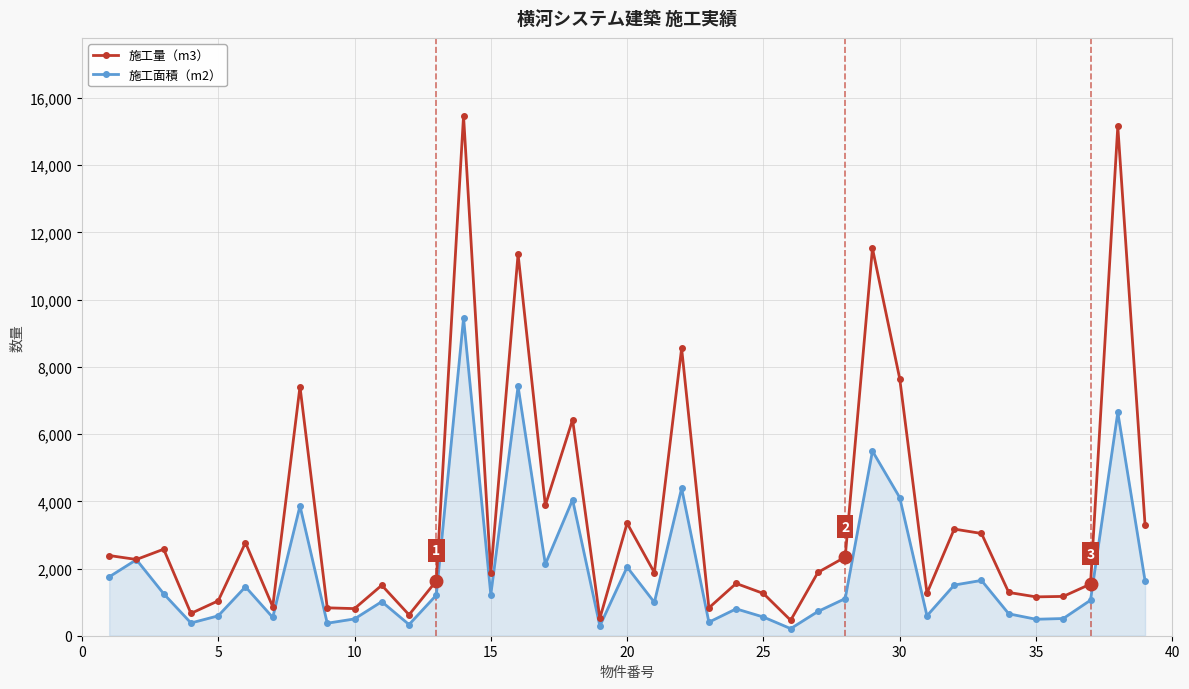

Rank the series by their maximum value, from highest to lowest.

施工量（m3）, 施工面積（m2）